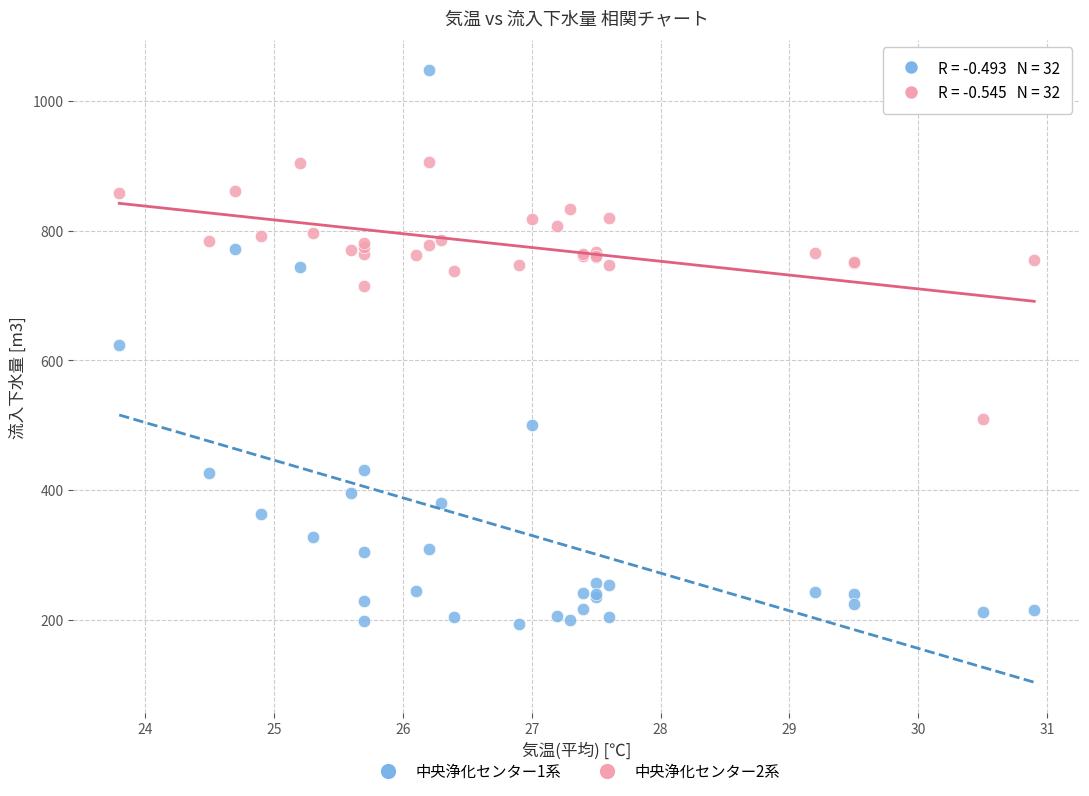

Which series reaches the minimum Y coordinate?

中央浄化センター1系